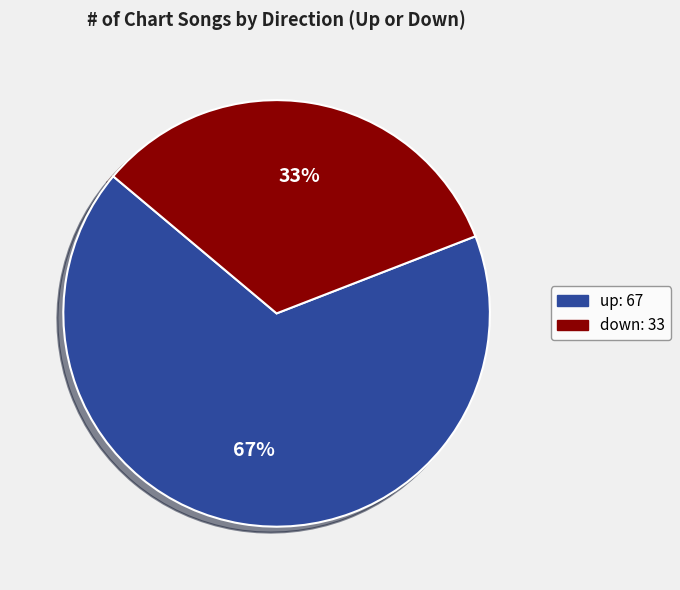

Count the number of slices in the pie.

2